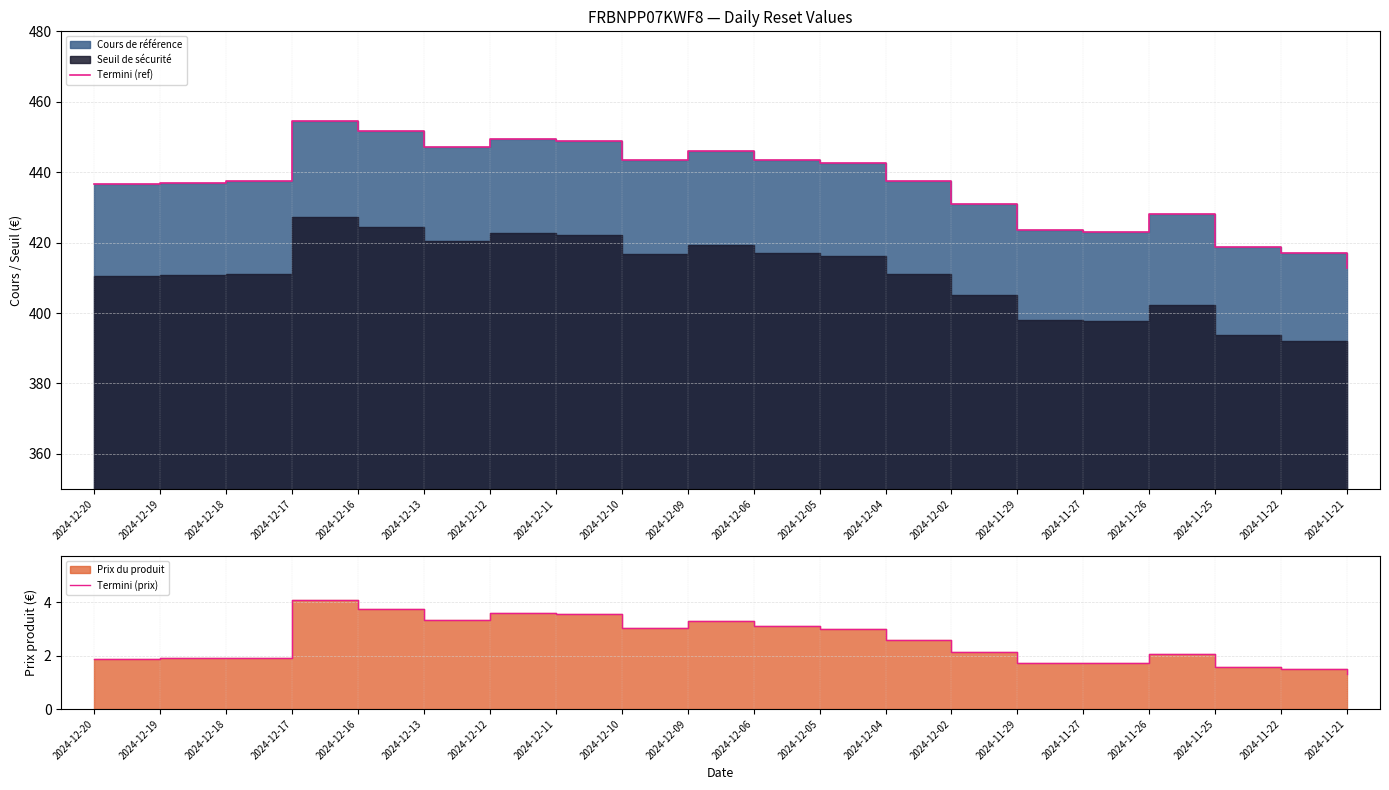

What is the difference between the maximum and minimum values in the Termini (ref) series?

41.6